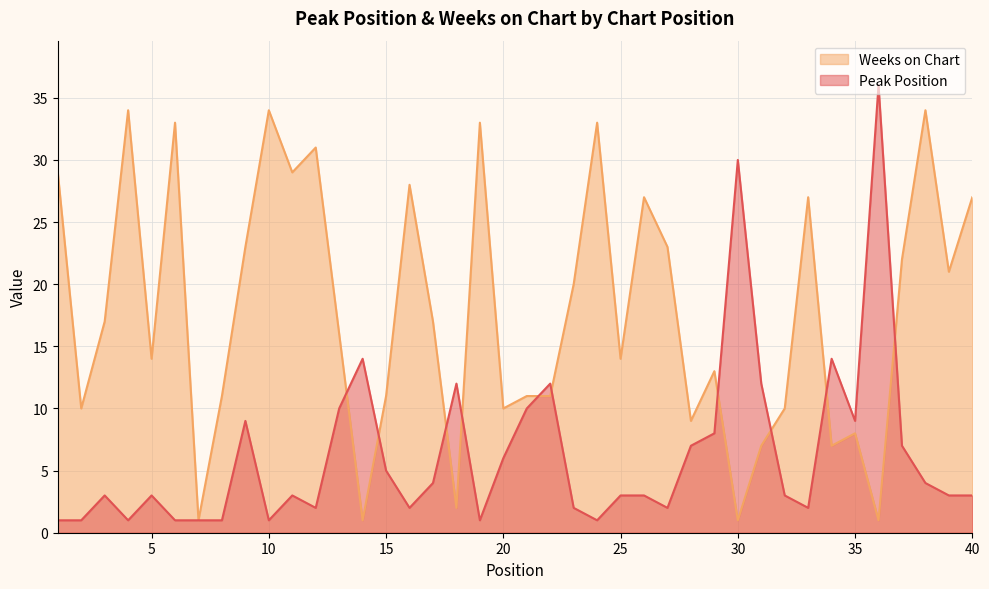

True or false: Weeks on Chart has a value of 16 at 16.

False